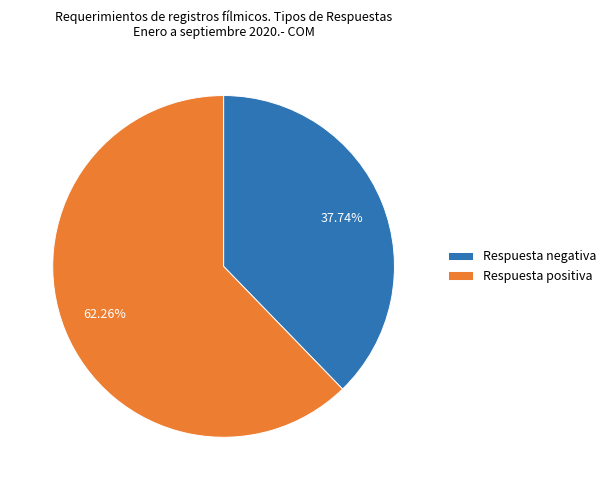

Which slice is the largest?

Respuesta positiva